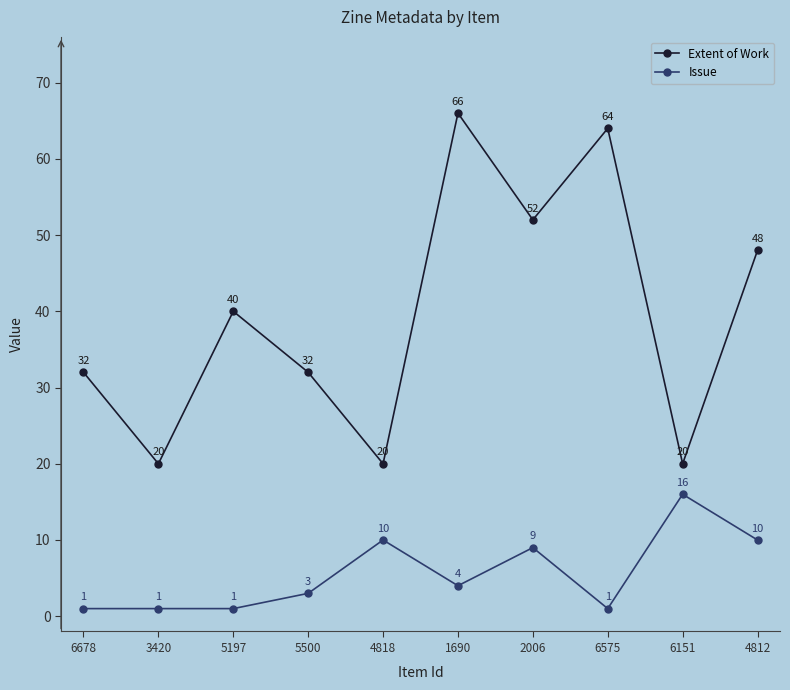

What is the sum of all Extent of Work values?

394